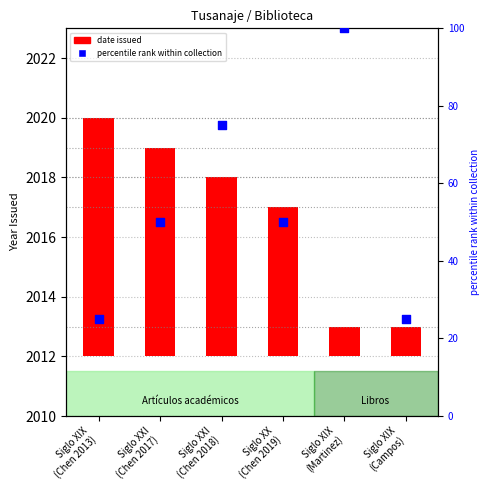

Which series has the largest Y range (max minus min)?

percentile rank within collection